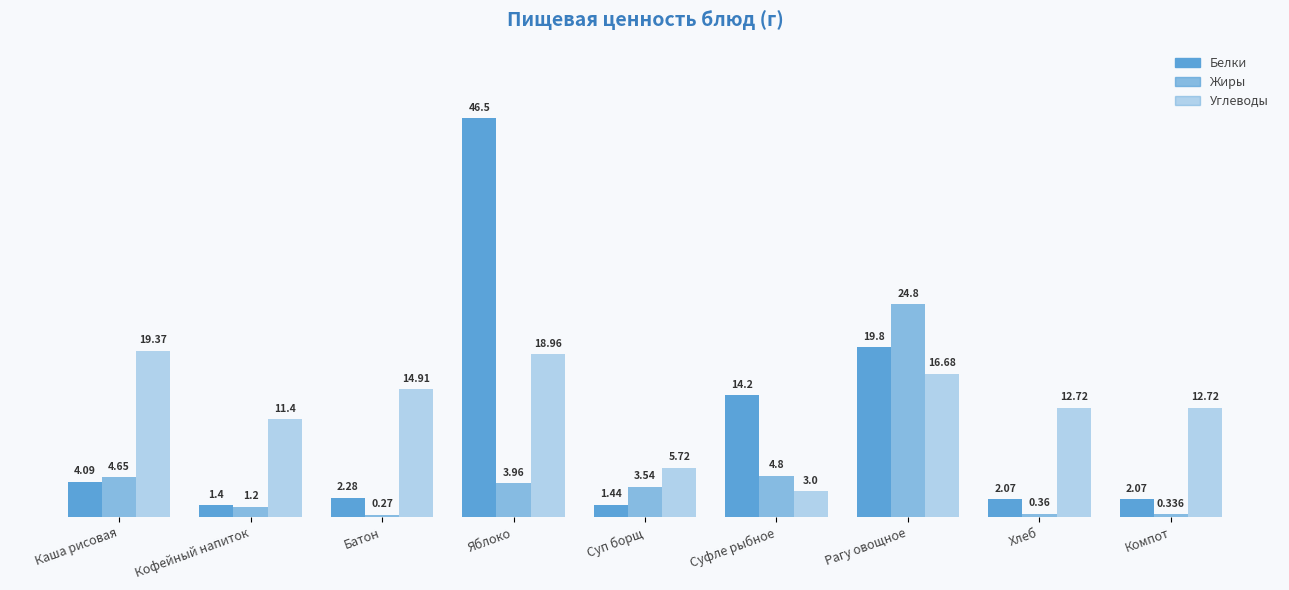

List the series in order of their overall mean, highest first.

Углеводы, Белки, Жиры